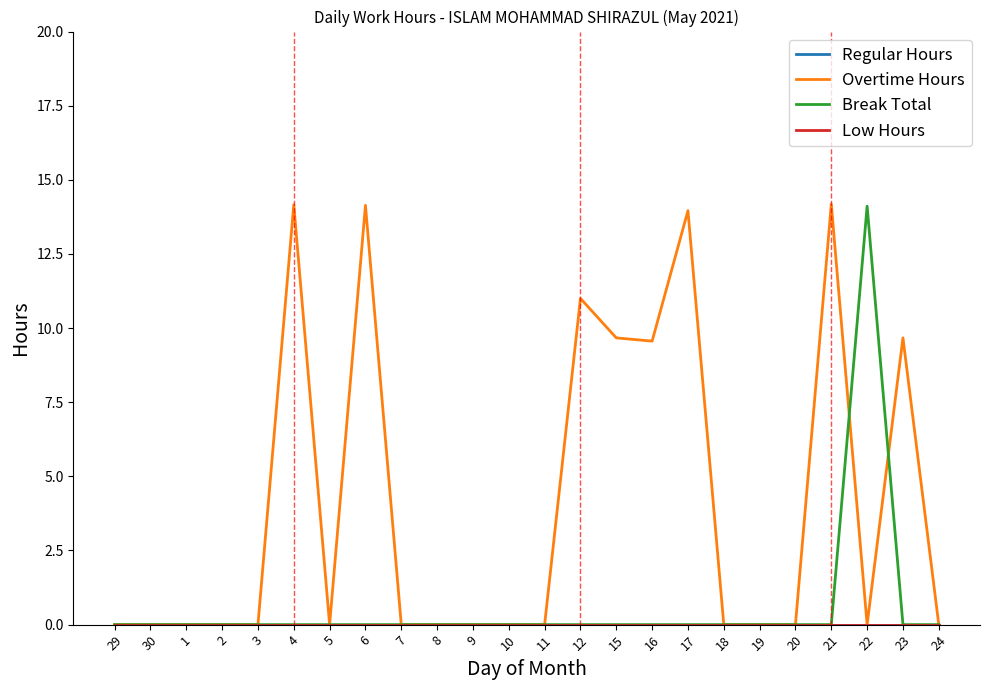

Does the chart display data point markers on the line(s)?

No